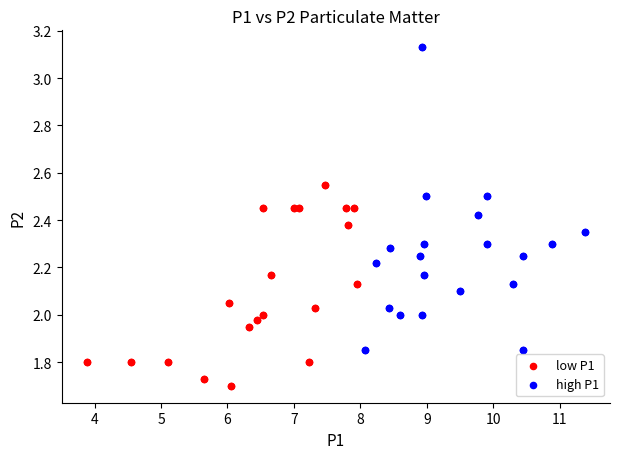

Which series reaches the maximum Y coordinate?

high P1